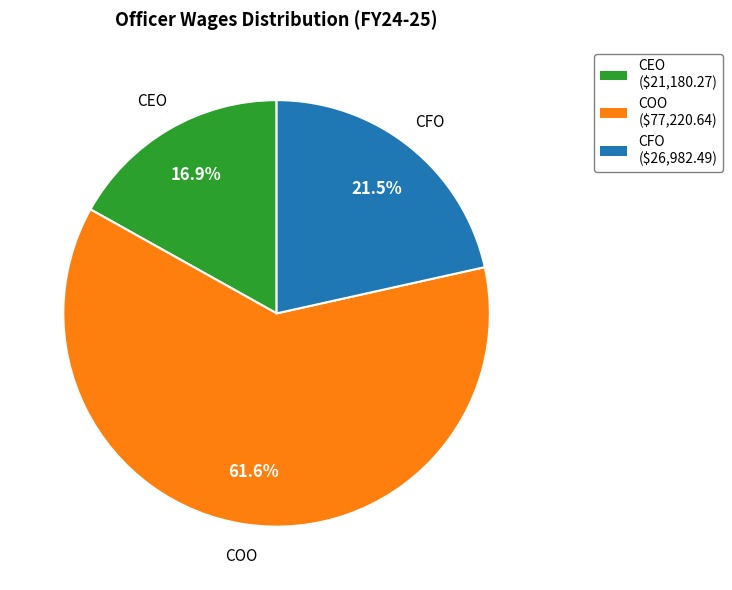

To the nearest percent, what is the difference between the largest and smallest slice percentages?

45%